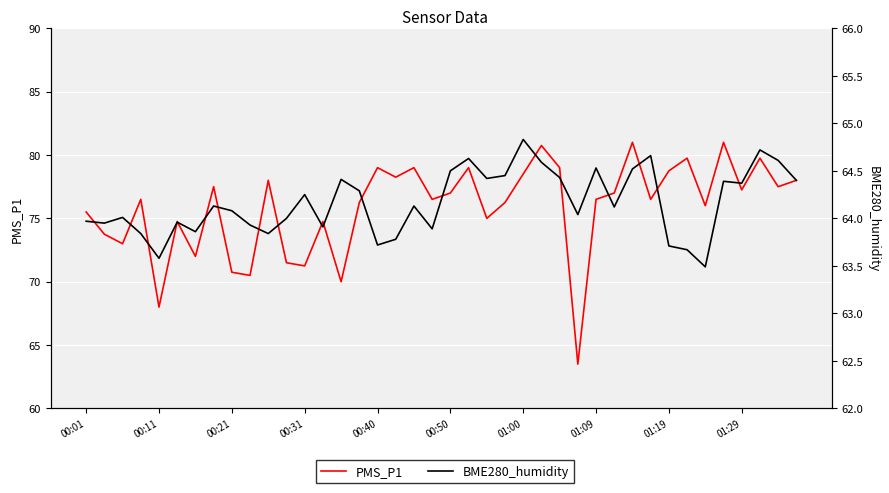

True or false: BME280_humidity and PMS_P1 intersect in this chart.

True